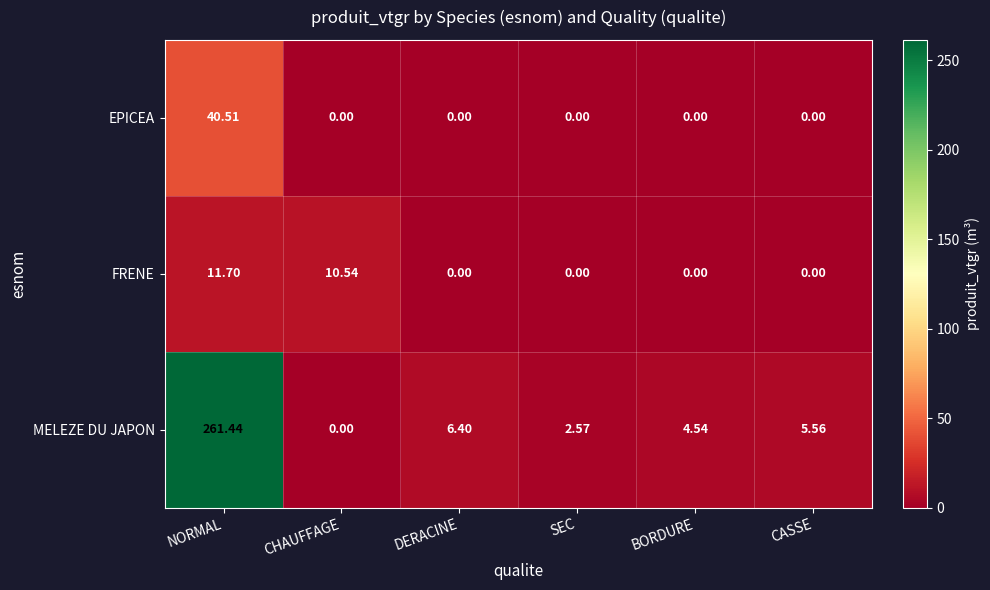

Rank the series by their maximum value, from lowest to highest.

FRENE, EPICEA, MELEZE DU JAPON